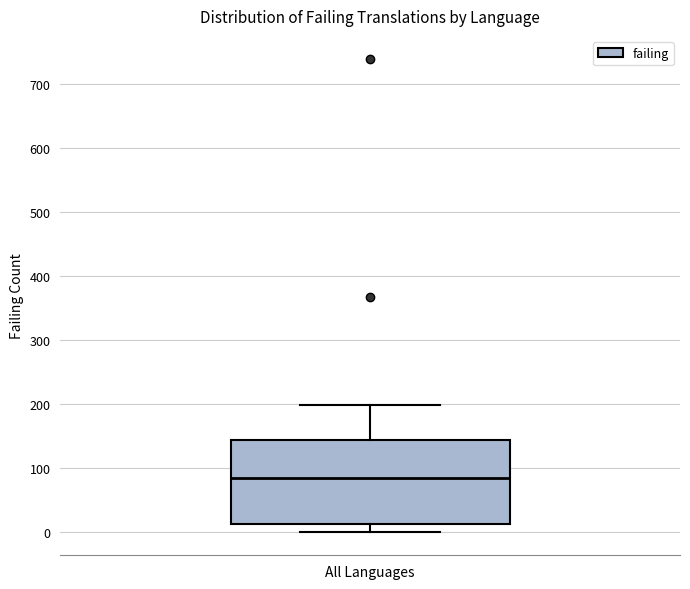

Transcribe this box plot: give where the median line is, the range the box spans, and where the two whiskers end, as read against the y-axis. The values are not printed on the chart, so give them approximately, as read against the axis.

median 80, box 10 to 140, whiskers 0 to 200